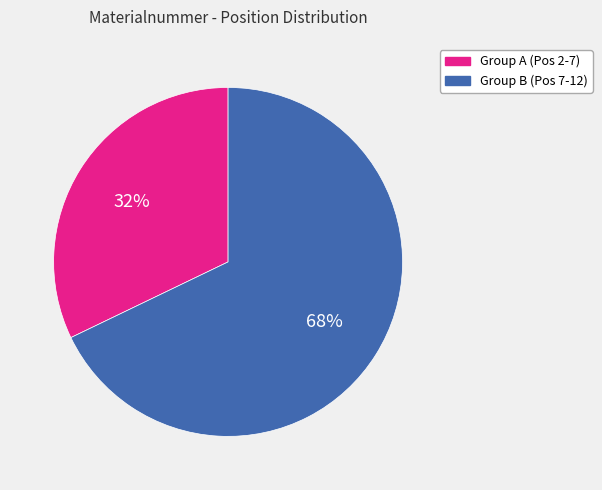

Does any single category account for the majority?

Yes